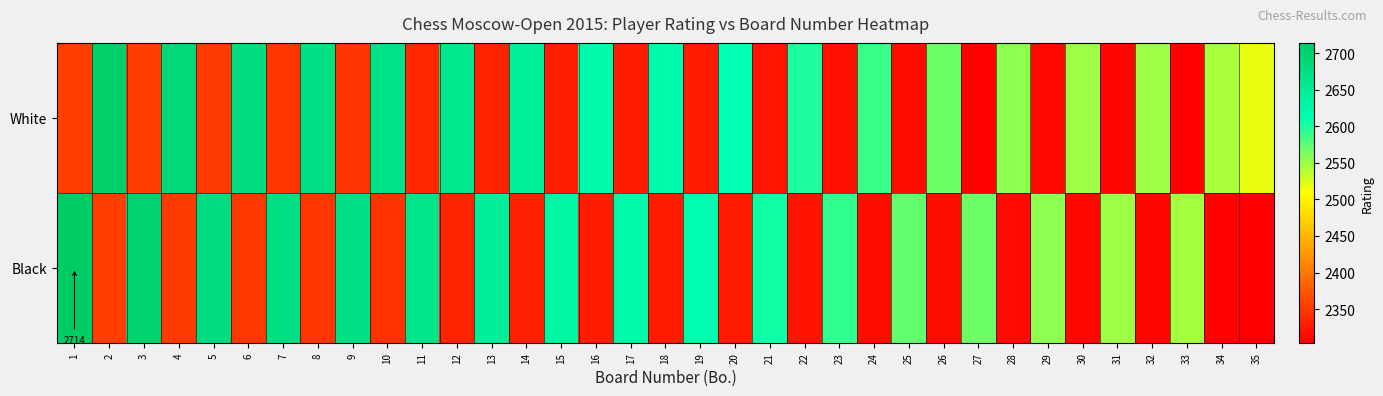

At how many categories does at least one series exceed 2496?

35